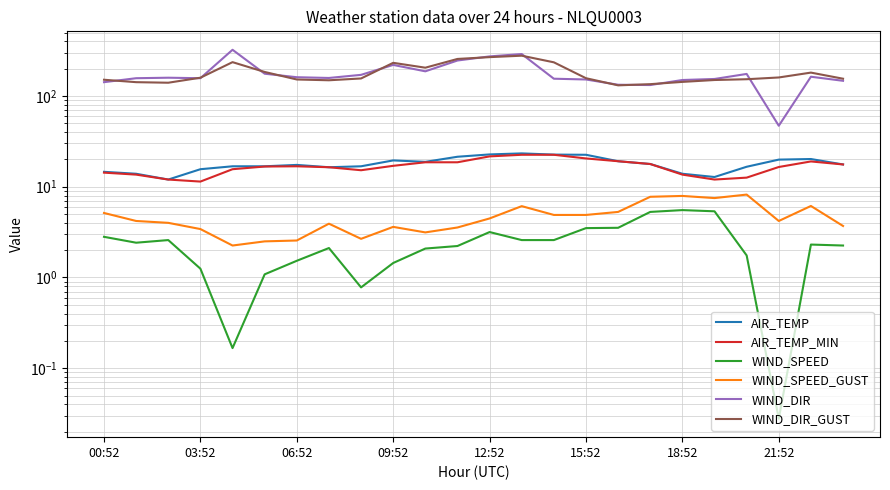

True or false: AIR_TEMP and WIND_SPEED_GUST intersect in this chart.

False